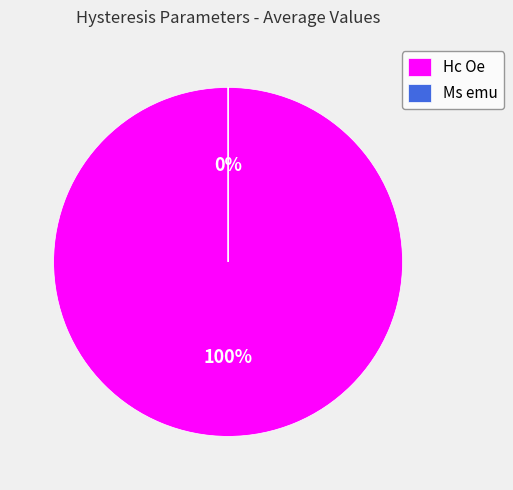

Which category accounts for the majority?

Hc Oe